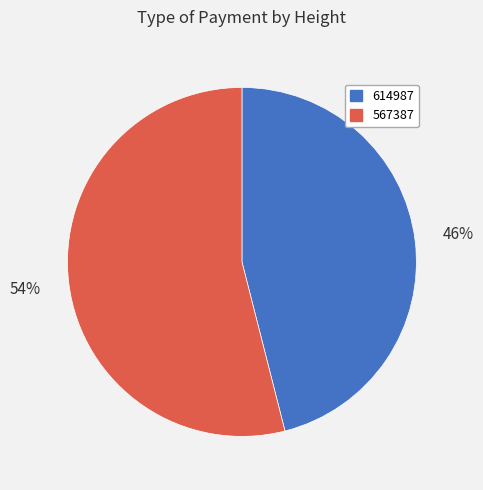

Do 567387 and 614987 together represent more than half of the pie?

Yes